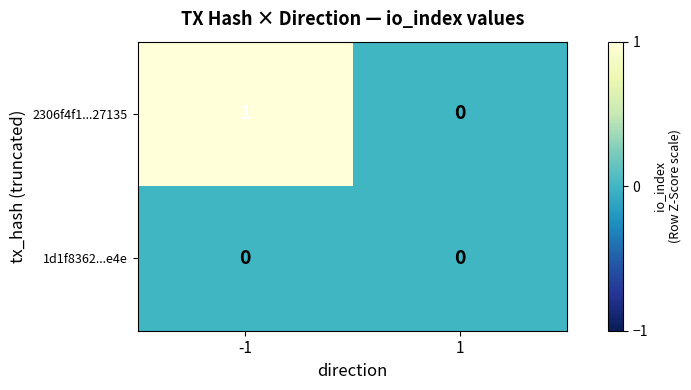

The value of 2306f4f1...27135 at 1 is 0. True or false?

True